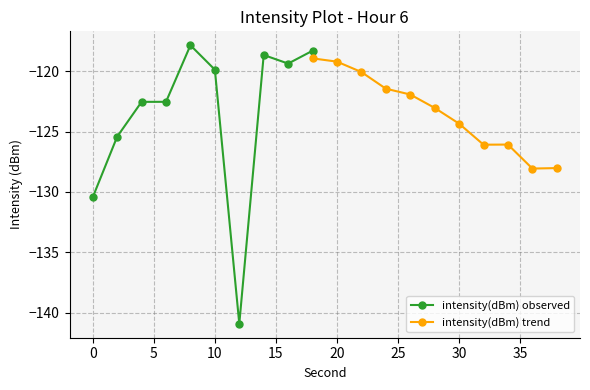

Does the chart have visible grid lines?

Yes